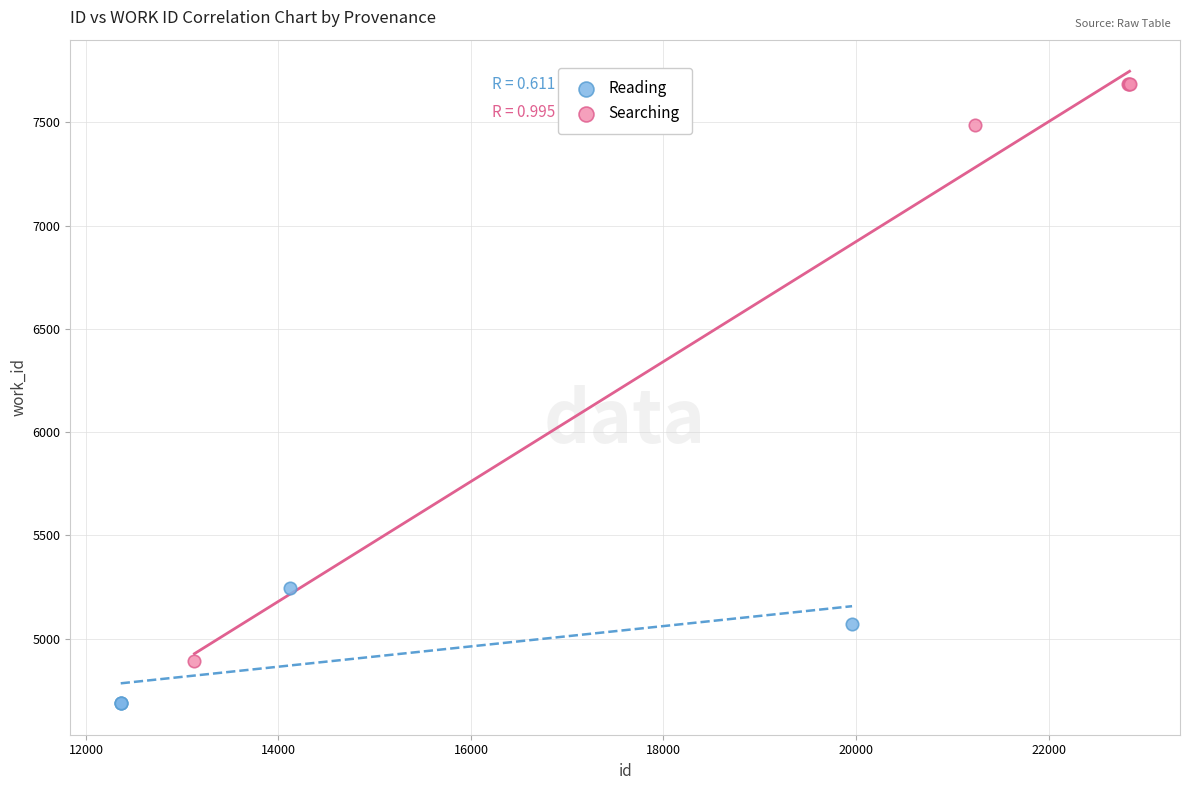

Which series reaches the minimum Y coordinate?

Reading